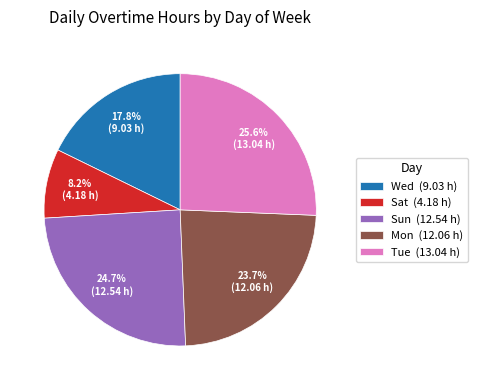

Does Sun (12.54 h) represent more than half of the total?

No